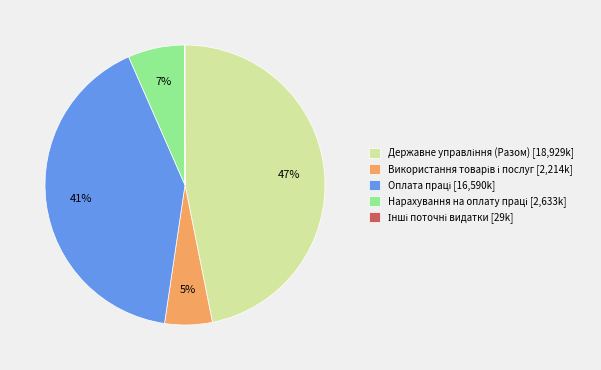

To the nearest percent, what is the average slice percentage?

20%